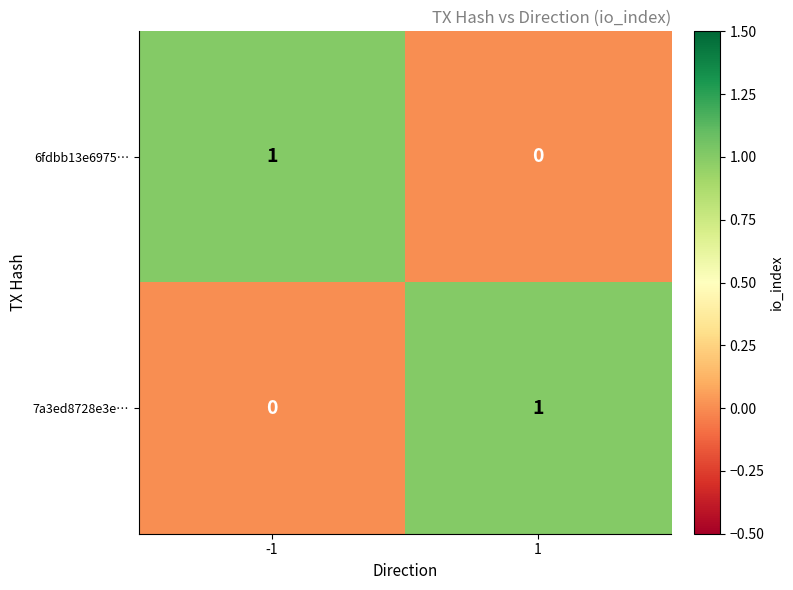

Is it true that 7a3ed8728e3e… equals 1 at 1?

True